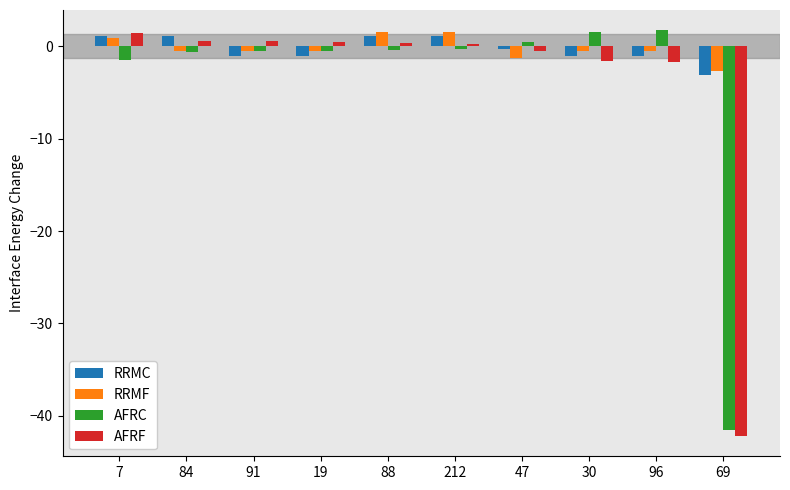

How many negative values does the RRMC series have?

6